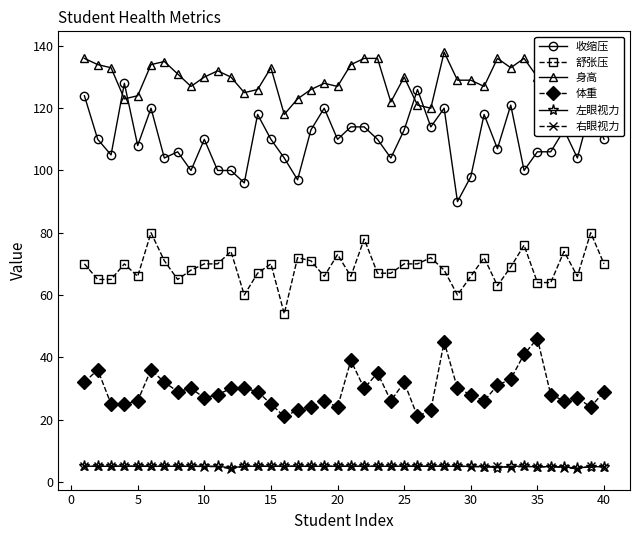

True or false: 舒张压 and 右眼视力 cross at least once.

False